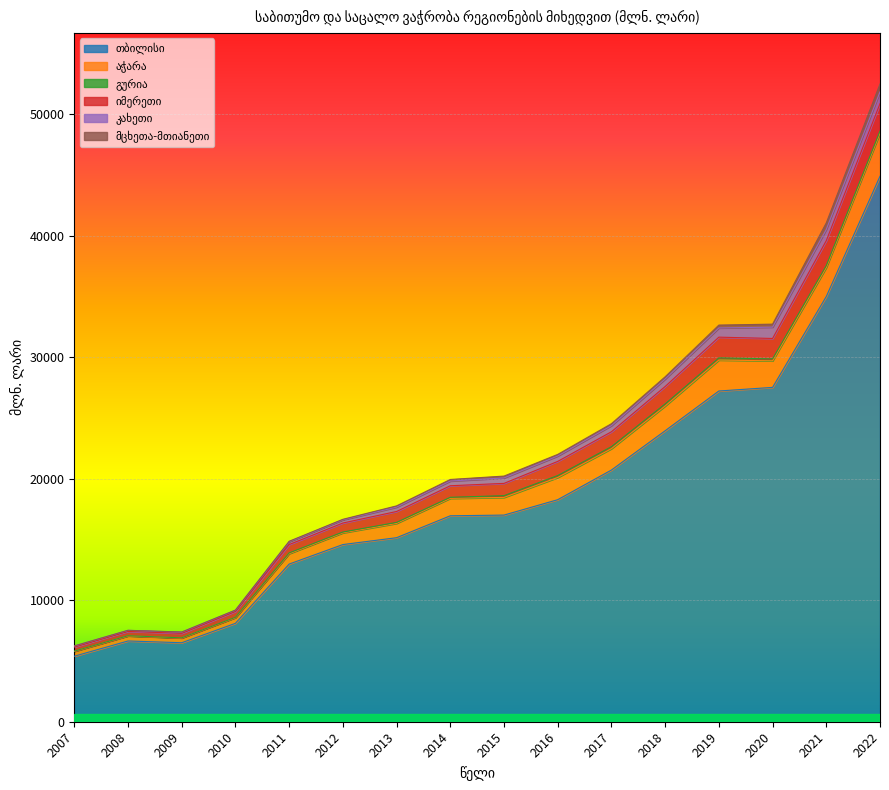

Between 2009 and 2015, which is larger?

2015